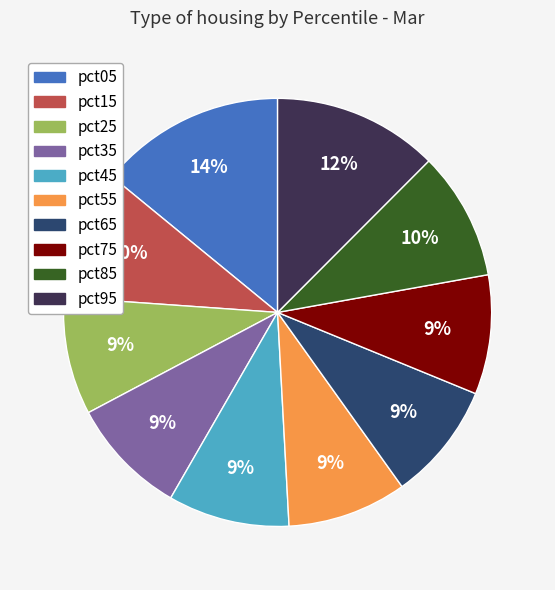

Combined, do pct55 and pct35 account for over 50%?

No